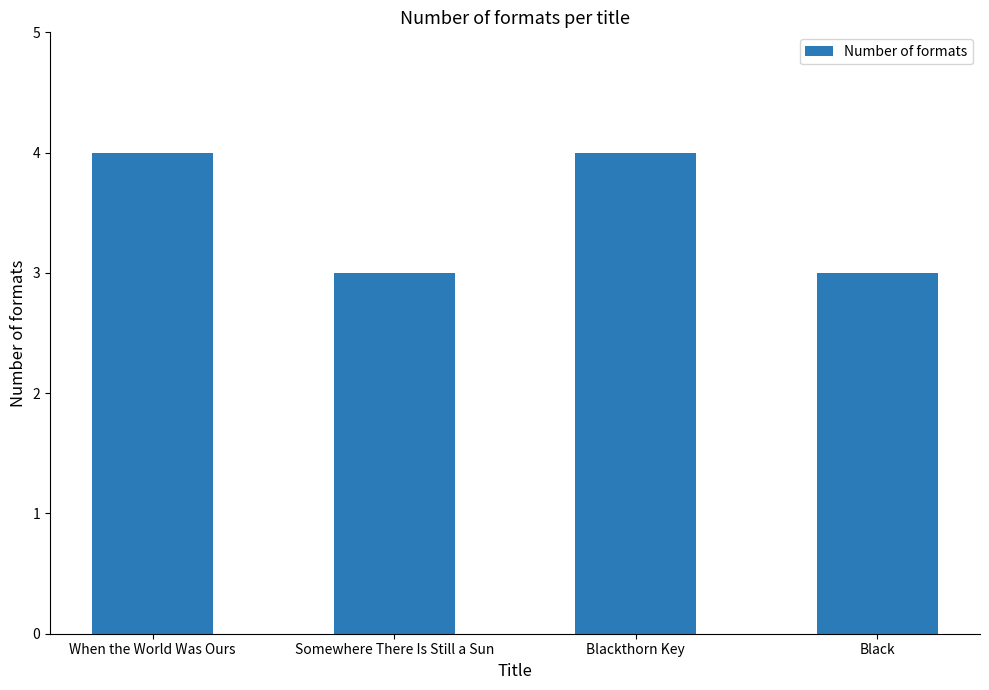

Which has a higher value, Black or Blackthorn Key?

Blackthorn Key